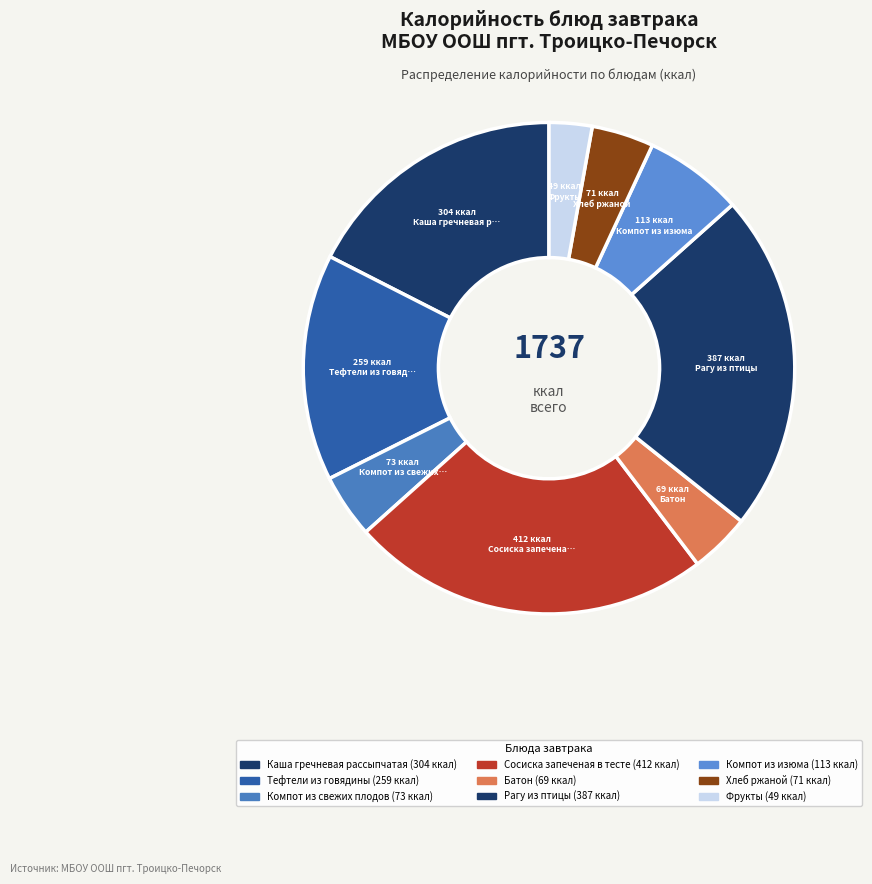

How many slices are in this pie chart?

9